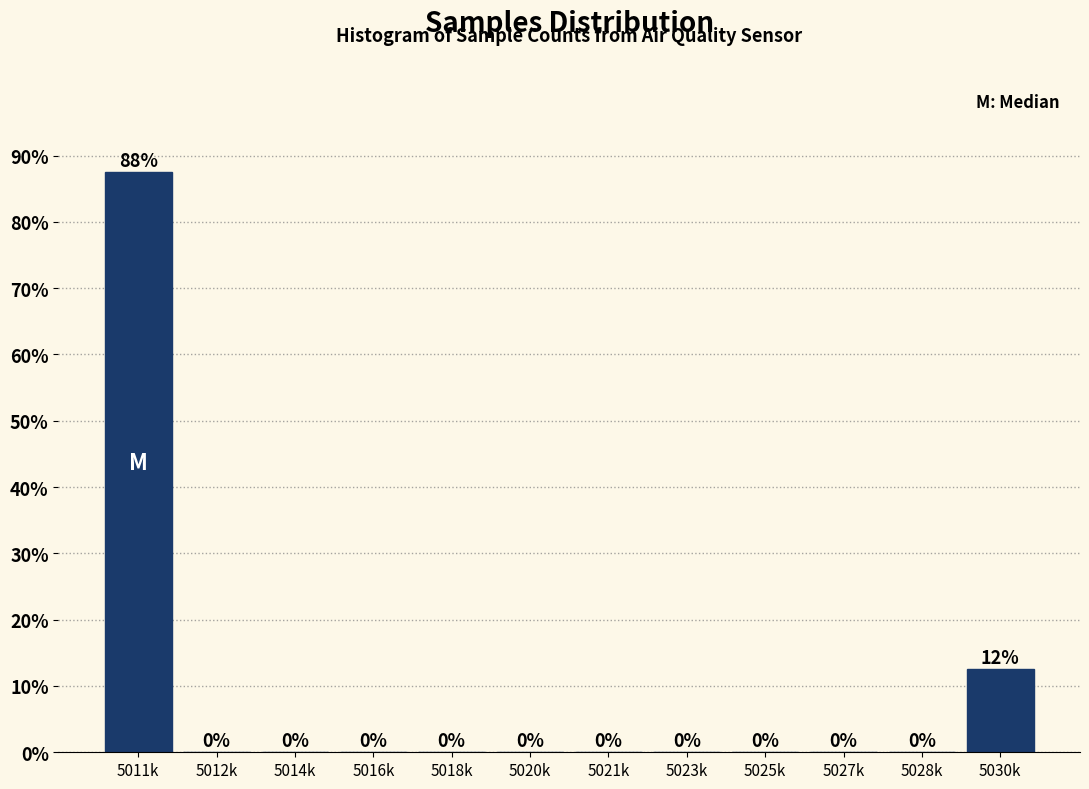

Where is the data nearest to the value 43?

5030k